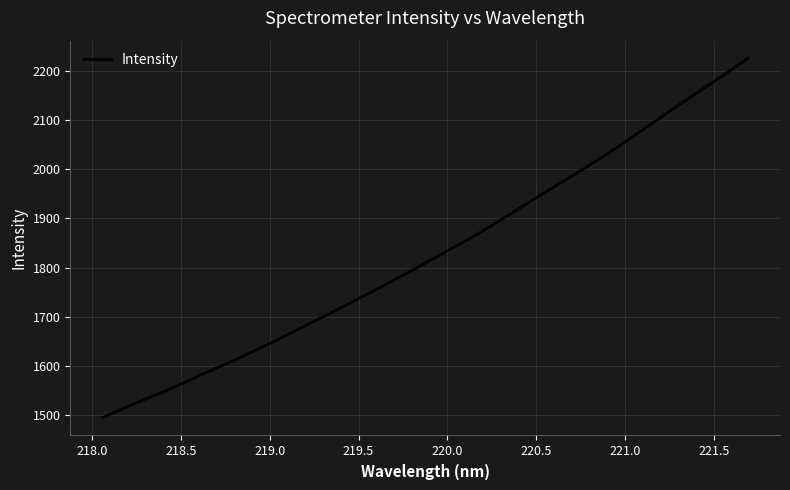

What is the maximum value shown in the chart?

2225.1